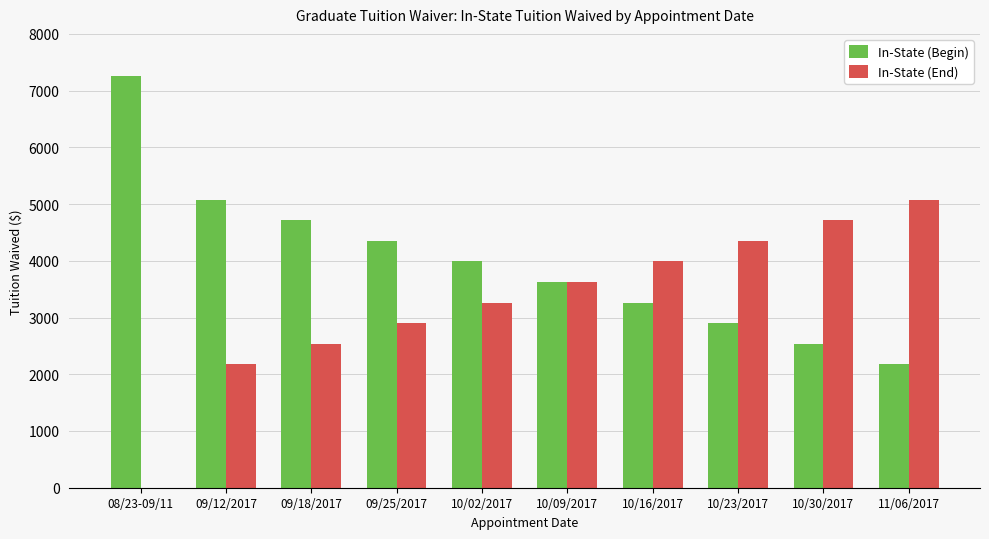

Reading left to right, extract all data points from this chart.

In-State (Begin): 08/23-09/11=7250	09/12/2017=5075	09/18/2017=4713	09/25/2017=4350	10/02/2017=3988	10/09/2017=3625	10/16/2017=3263	10/23/2017=2900	10/30/2017=2538	11/06/2017=2175
In-State (End): 08/23-09/11=0	09/12/2017=2175	09/18/2017=2538	09/25/2017=2900	10/02/2017=3263	10/09/2017=3625	10/16/2017=3988	10/23/2017=4350	10/30/2017=4713	11/06/2017=5075